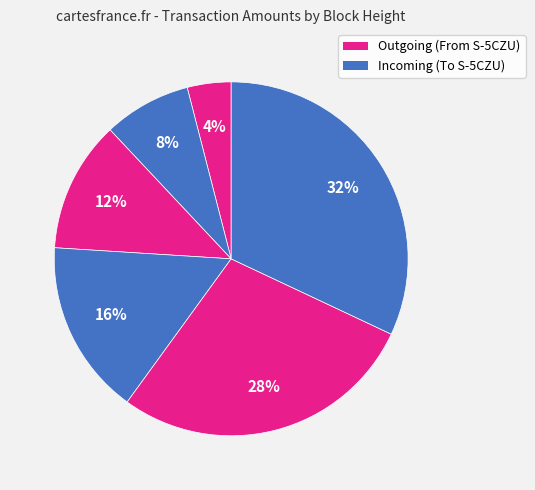

How many segments does this pie chart have?

6